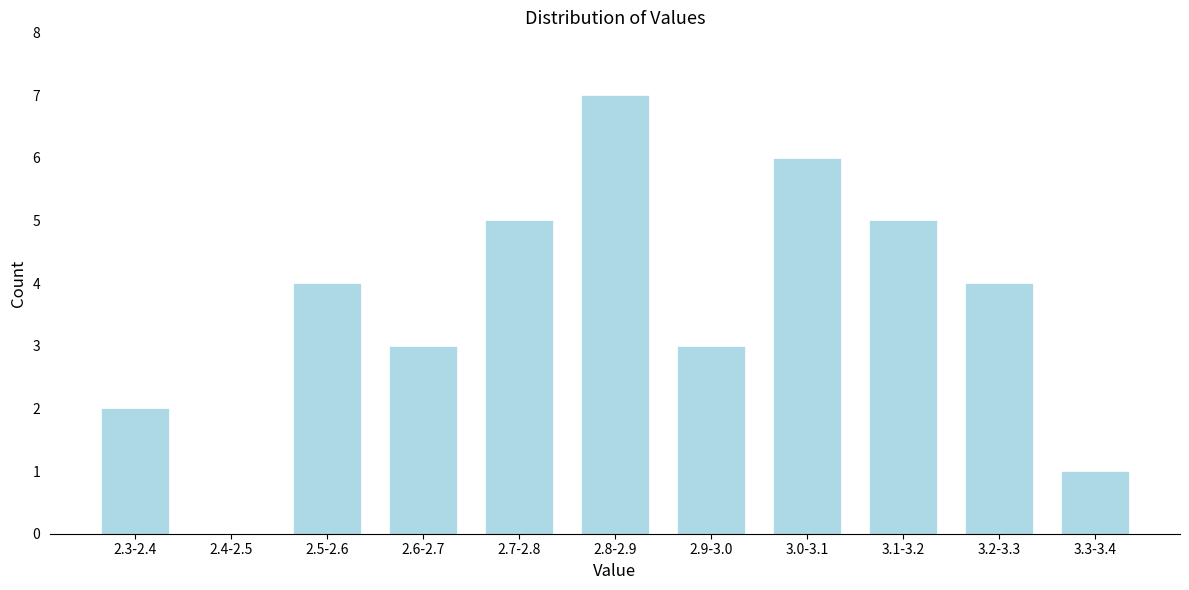

Reading left to right, what are all the values shown in this chart?

2.3-2.4=2	2.4-2.5=0	2.5-2.6=4	2.6-2.7=3	2.7-2.8=5	2.8-2.9=7	2.9-3.0=3	3.0-3.1=6	3.1-3.2=5	3.2-3.3=4	3.3-3.4=1